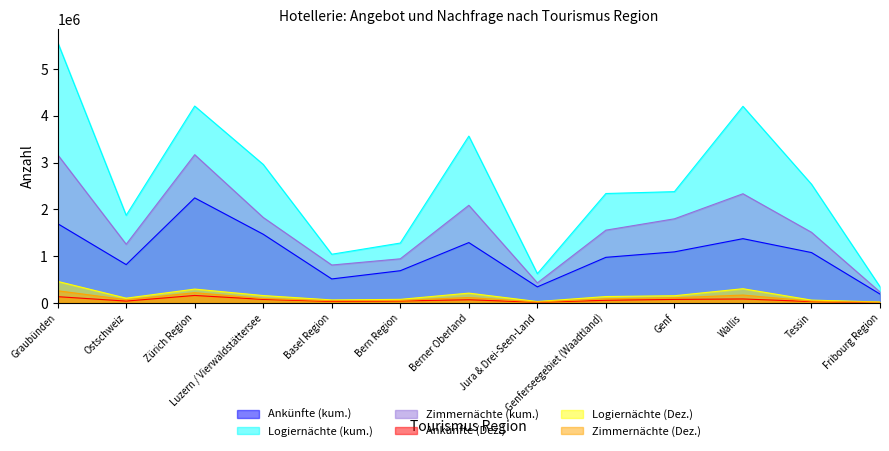

Which has a higher value, Fribourg Region or Bern Region?

Bern Region